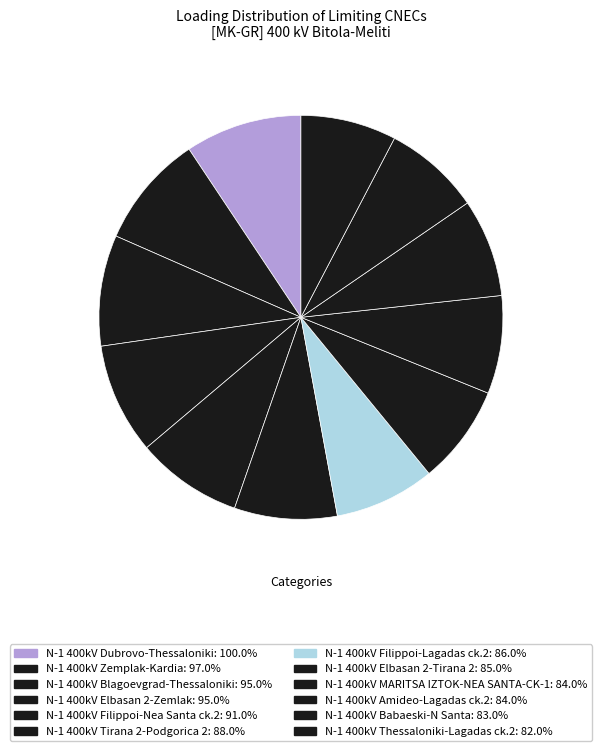

What is the smallest slice in the pie chart?

N-1 400kV Thessaloniki-Lagadas ck.2